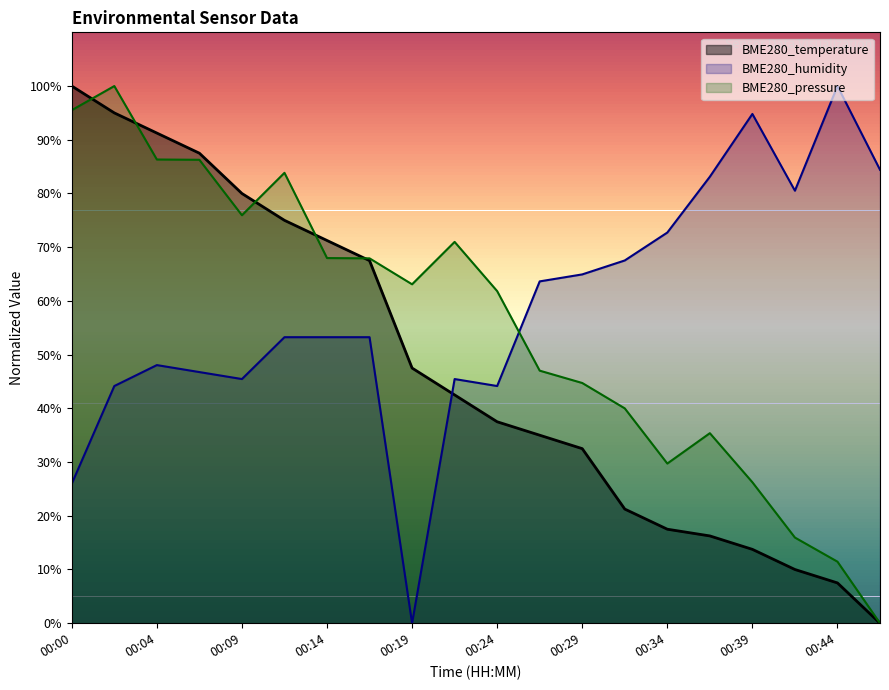

True or false: BME280_humidity has more than 2 points higher than both neighbors.

True